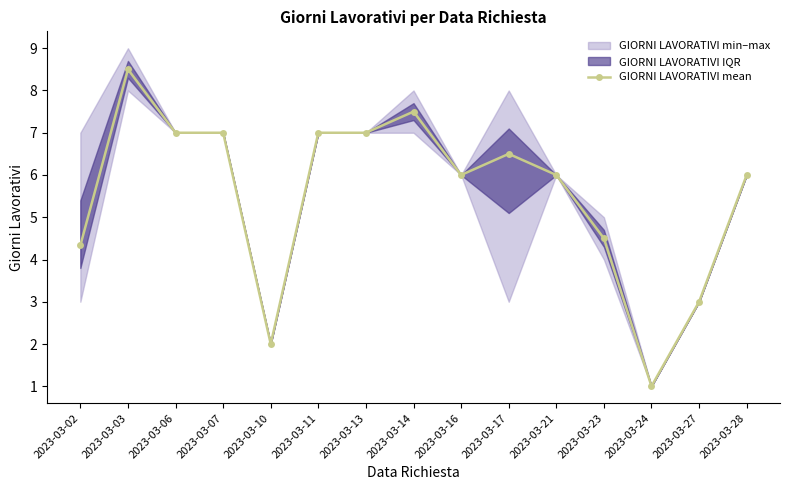

What is the value of the 4th point from the left?

7.0